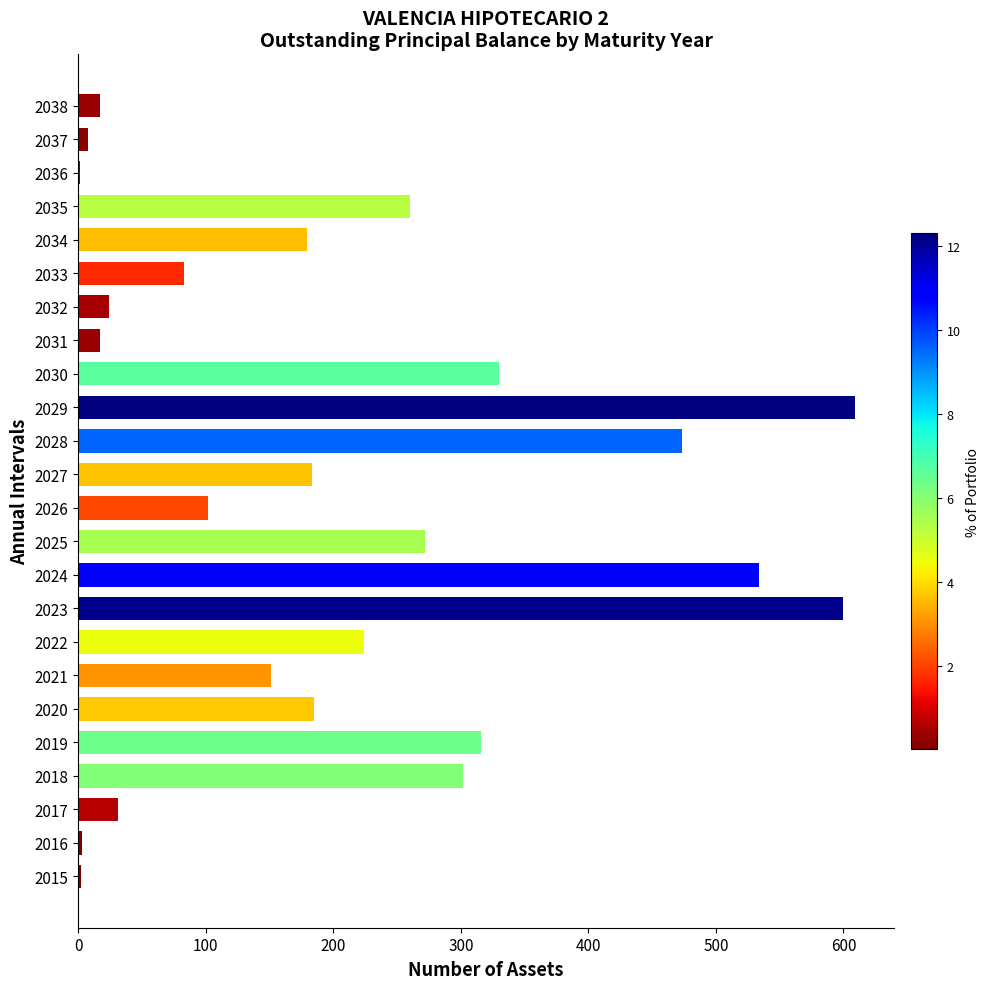

What is the change in value from 2018 to 2030?

+28